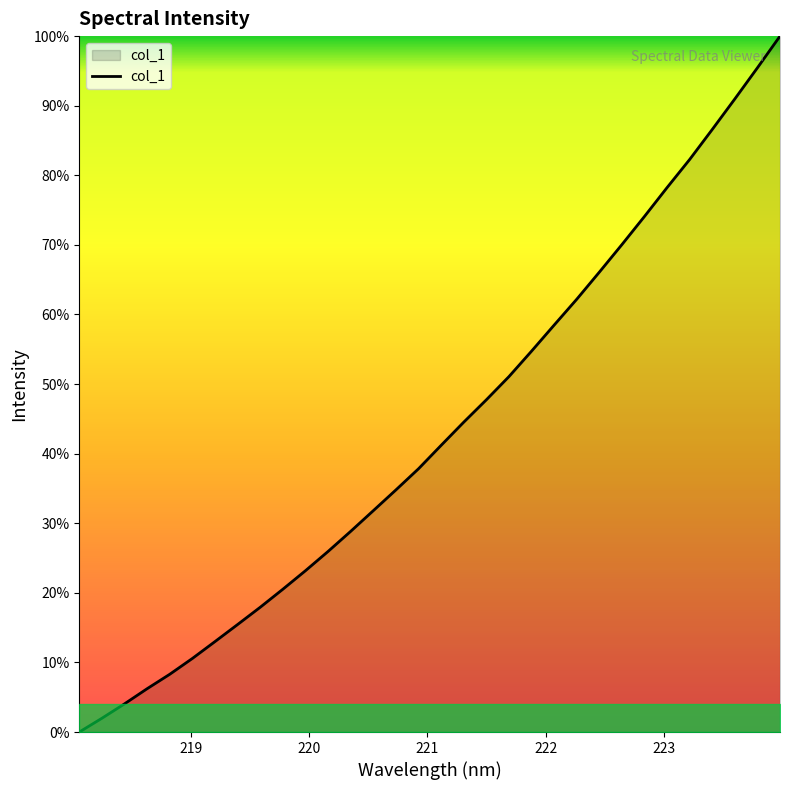

Does the chart have visible grid lines?

No